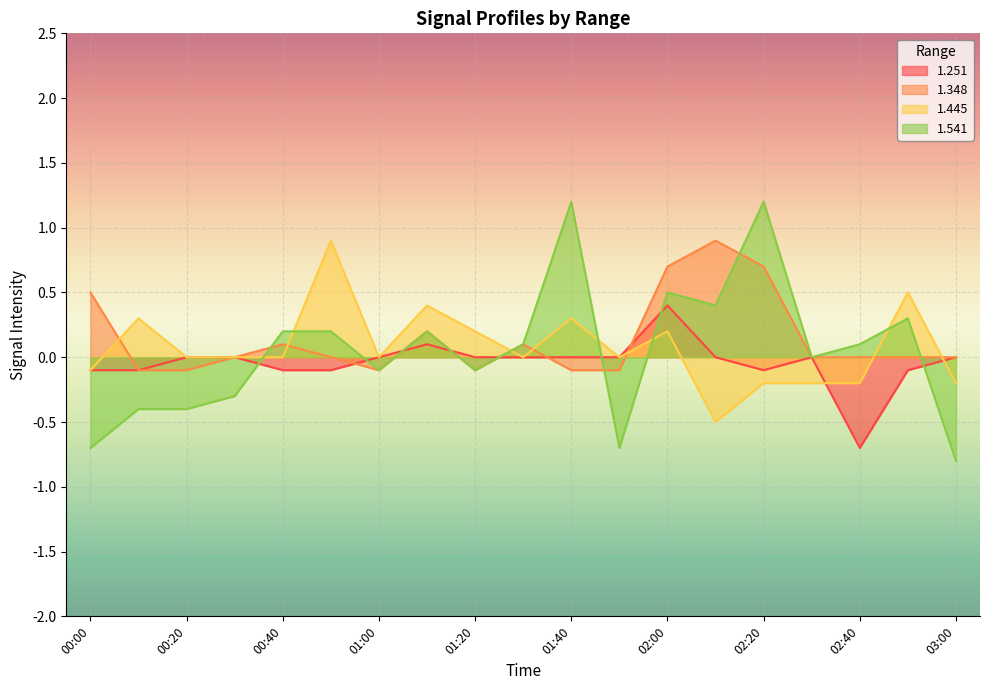

What is the value of the 1.445 point at the 14th from the left?

-0.5